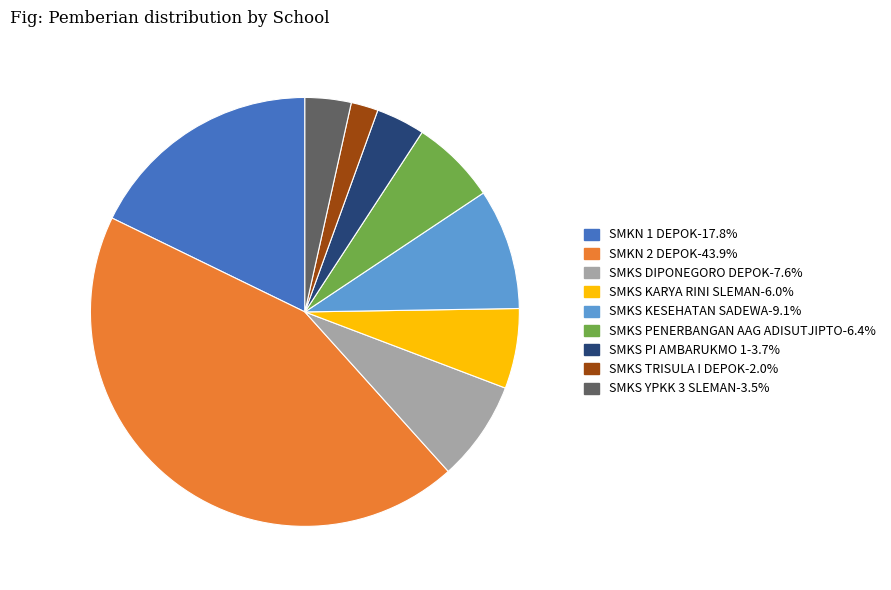

Approximately how many times larger is the value at SMKS TRISULA I DEPOK compared to SMKS PI AMBARUKMO 1?

0.6